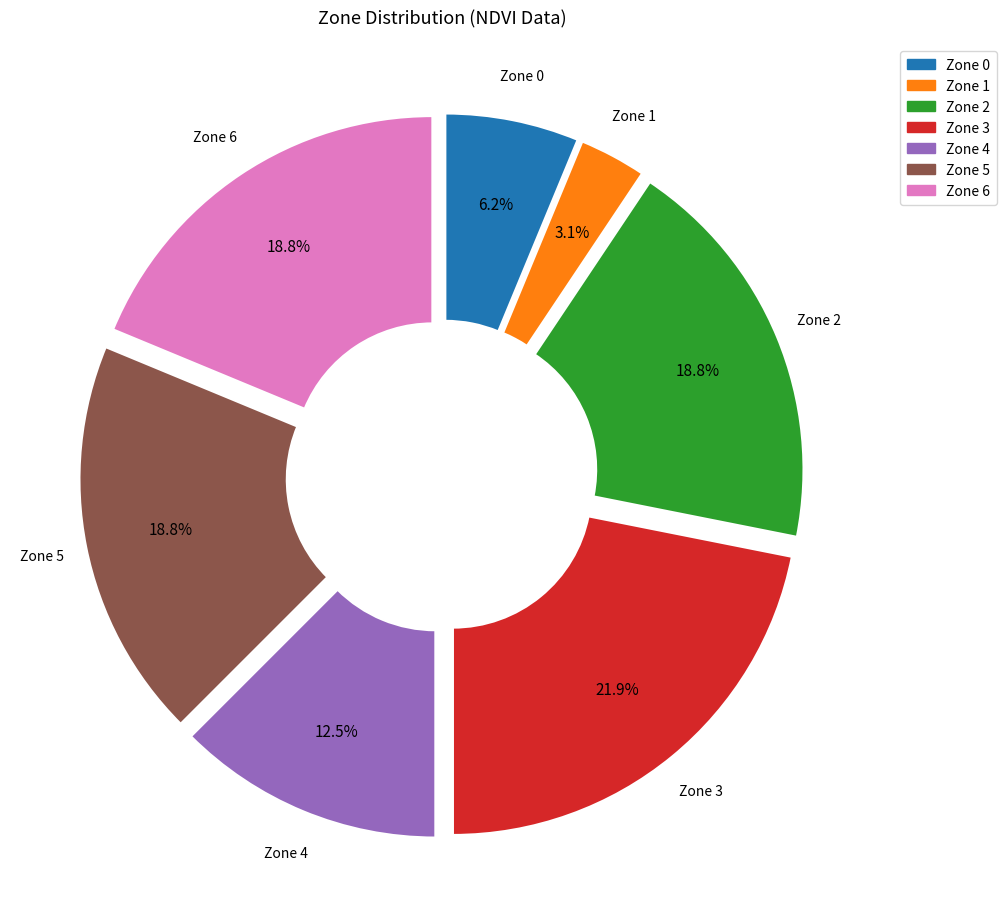

Does any single category account for the majority?

No